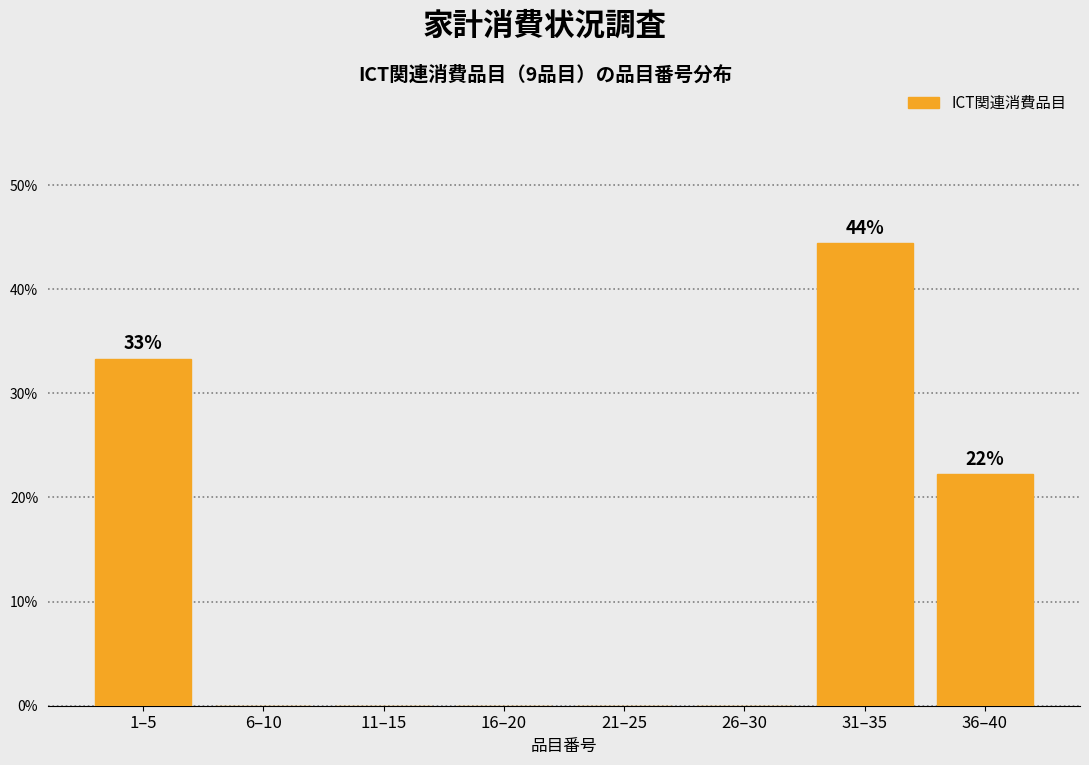

Reading left to right, list all the values displayed in this chart.

1–5=33.3	6–10=0.0	11–15=0.0	16–20=0.0	21–25=0.0	26–30=0.0	31–35=44.4	36–40=22.2